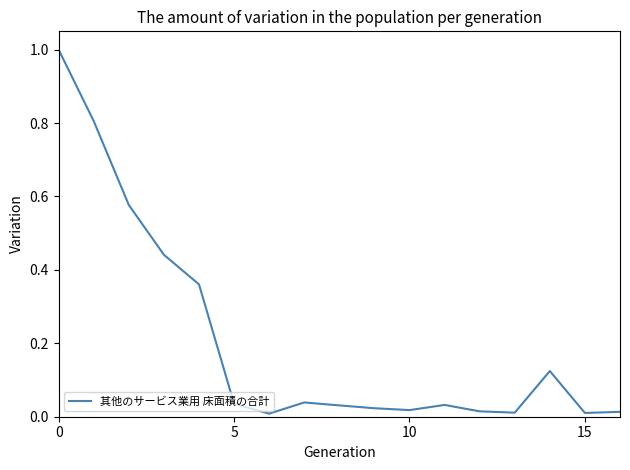

What is the difference between the maximum and minimum values?

1.0